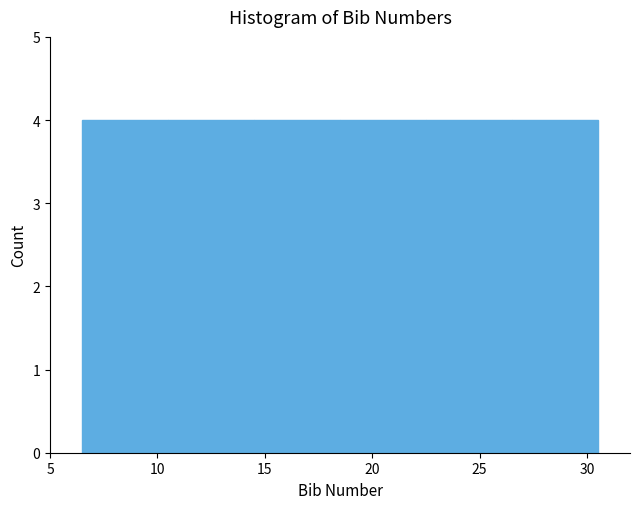

Reading left to right, list every bar in this chart as the range it spans on the x-axis followed by its height. The values are not printed on the chart, so give them approximately, as read against the axis.

6.5 to 10.5: 4
10.5 to 14.5: 4
14.5 to 18.5: 4
18.5 to 22.5: 4
22.5 to 26.5: 4
26.5 to 30.5: 4